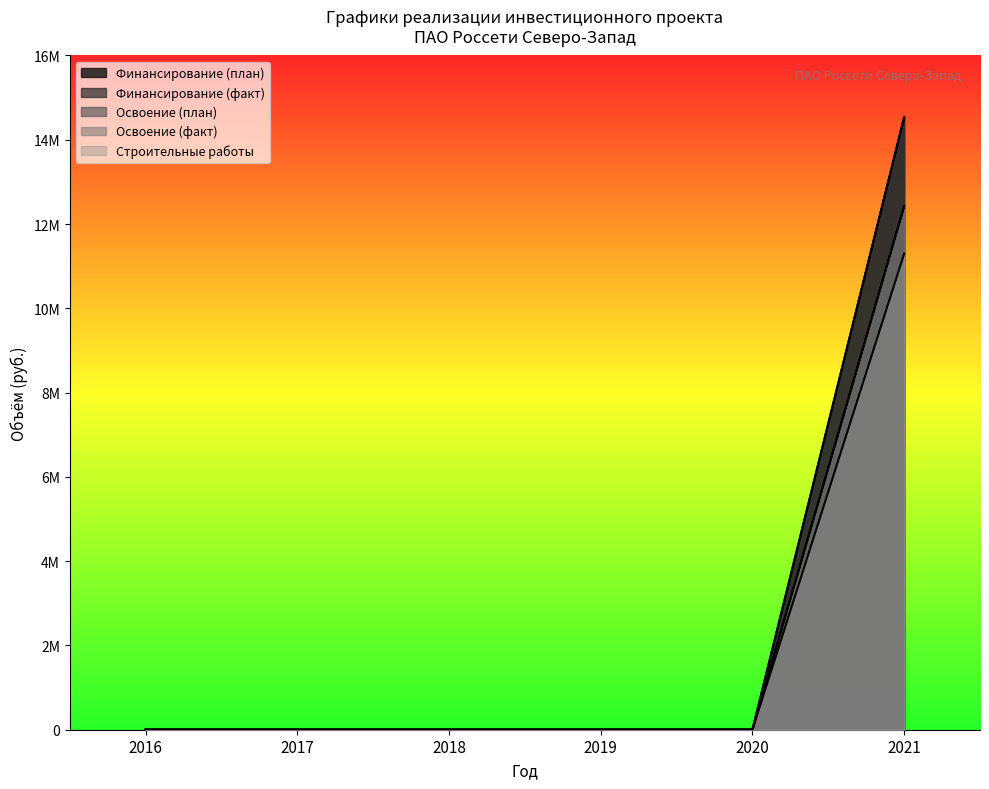

Does the chart display data point markers on the line(s)?

No